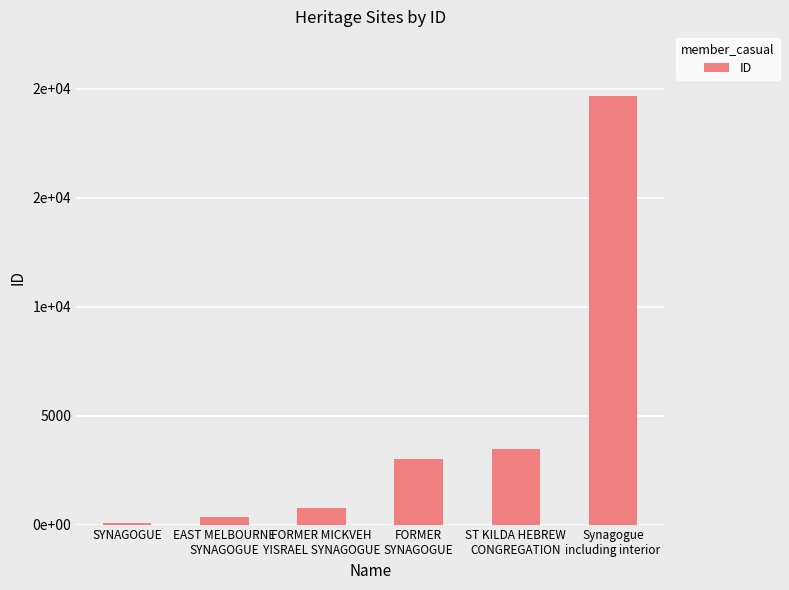

Reading left to right, transcribe all the data shown in this chart.

SYNAGOGUE=58	EAST MELBOURNE
SYNAGOGUE=353	FORMER MICKVEH
YISRAEL SYNAGOGUE=747	FORMER
SYNAGOGUE=3015	ST KILDA HEBREW
CONGREGATION=3467	Synagogue
including interior=19684